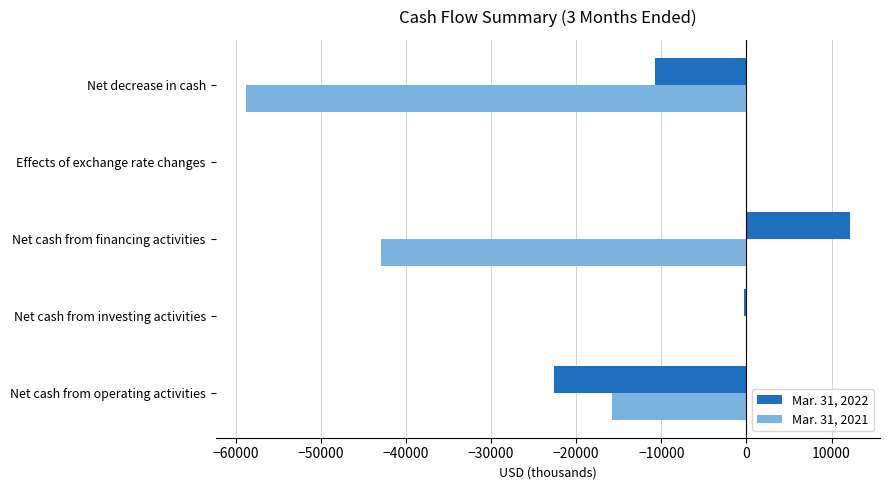

What is the greatest value displayed?

12144